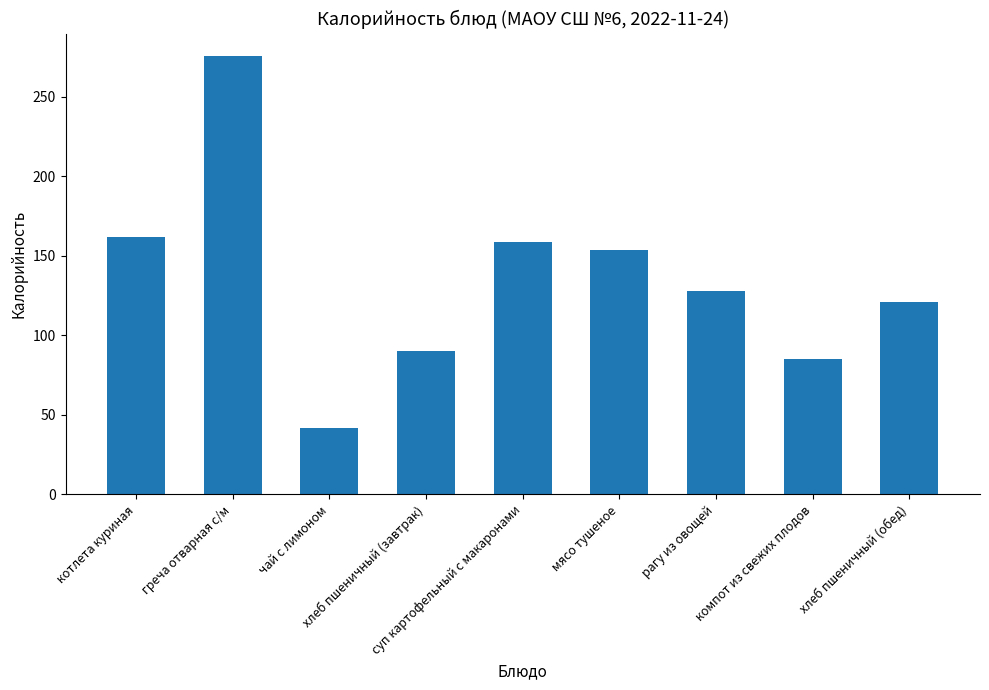

What is the greatest value displayed?

276